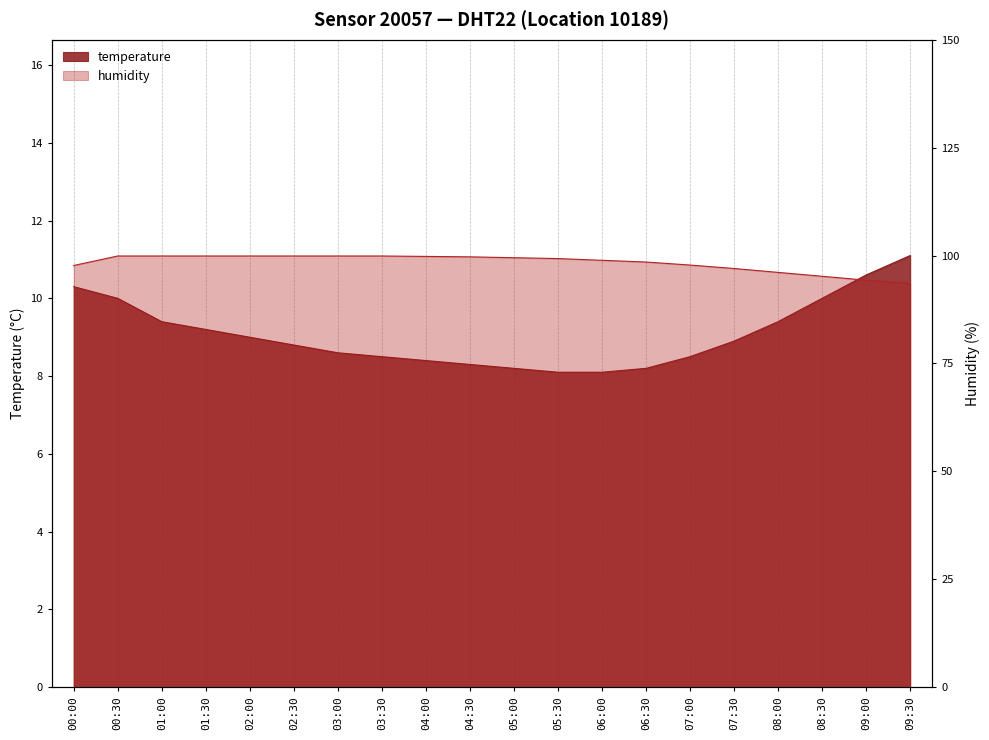

What is the average value of the temperature series?

9.1